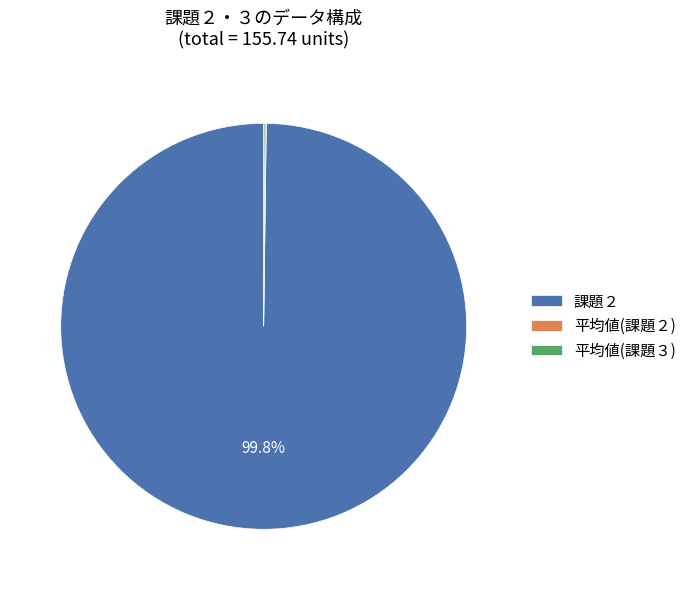

How much of the chart is everything except 課題２?

0.2%